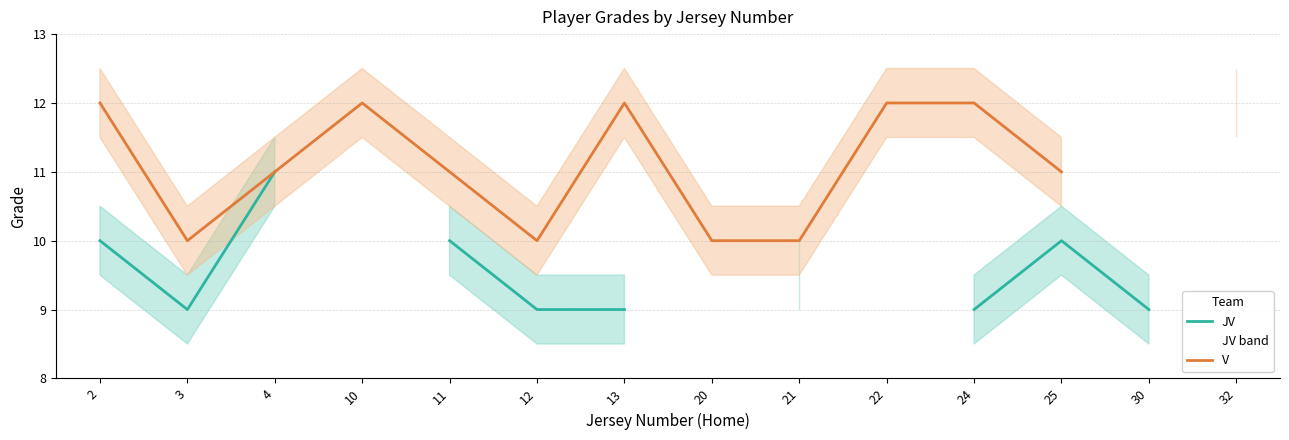

Between 2 and 3, which is larger?

2